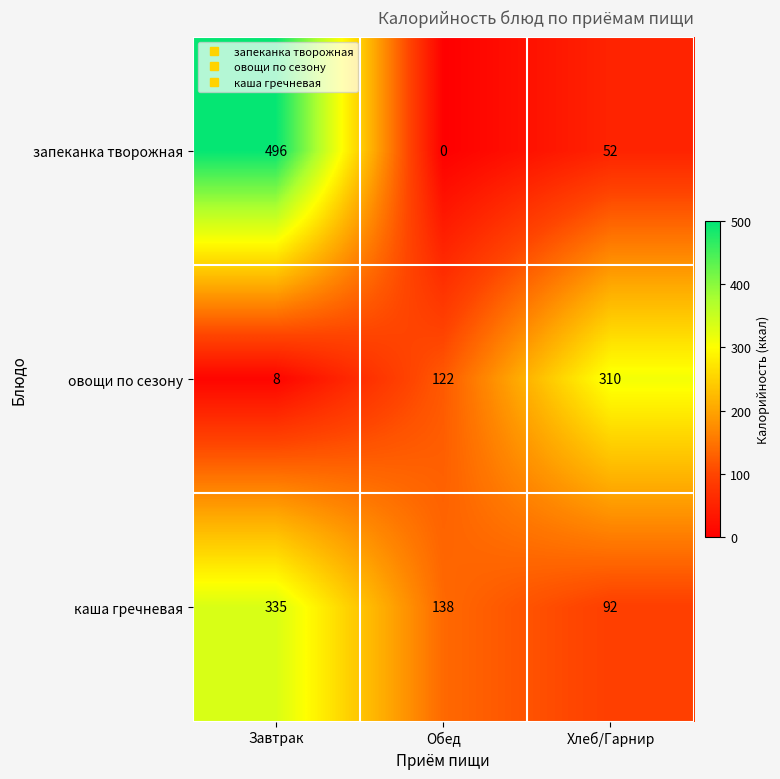

Reading left to right, transcribe all the data shown in this chart.

запеканка творожная: 496	0	52
овощи по сезону: 8	122	310
каша гречневая: 335	138	92